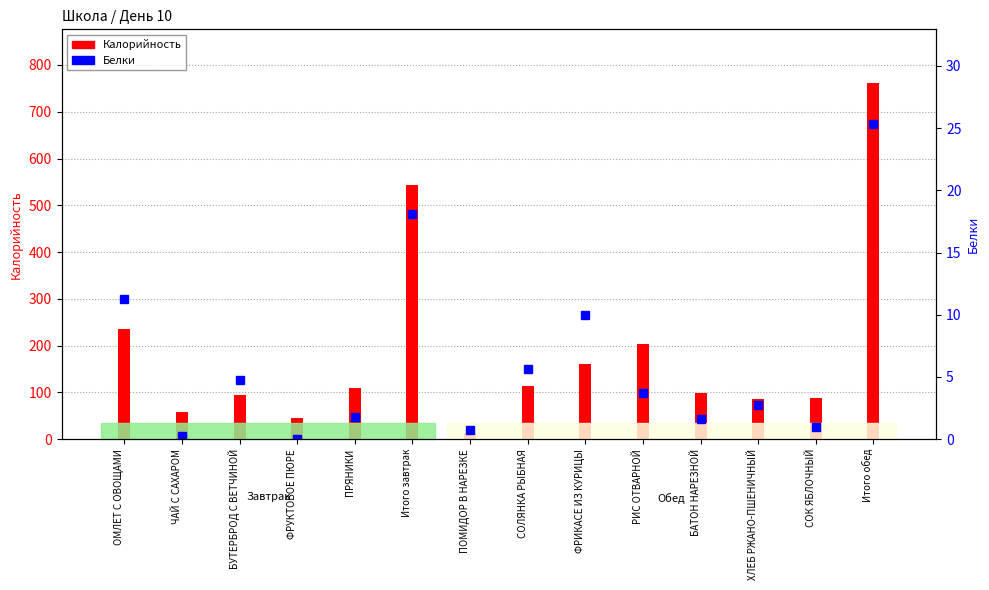

Reading right to left, extract all data points from this chart.

Калорийность: 761.9	88.2	86.2	97.9	203.5	160.5	112.8	12.8	543.9	109.8	45.0	93.9	58.7	236.5
Белки: 25.3	1.0	2.7	1.6	3.7	10.0	5.6	0.7	18.1	1.8	0.0	4.8	0.3	11.3